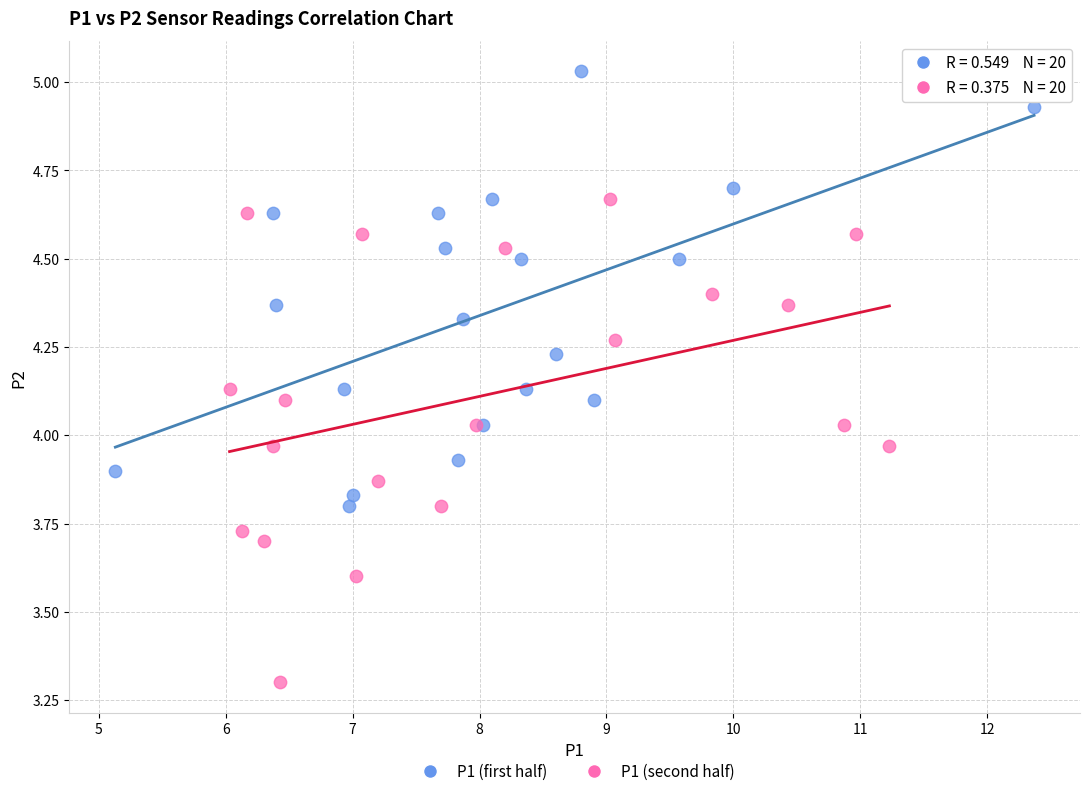

Which series contains the lowest Y value?

P1 (second half)